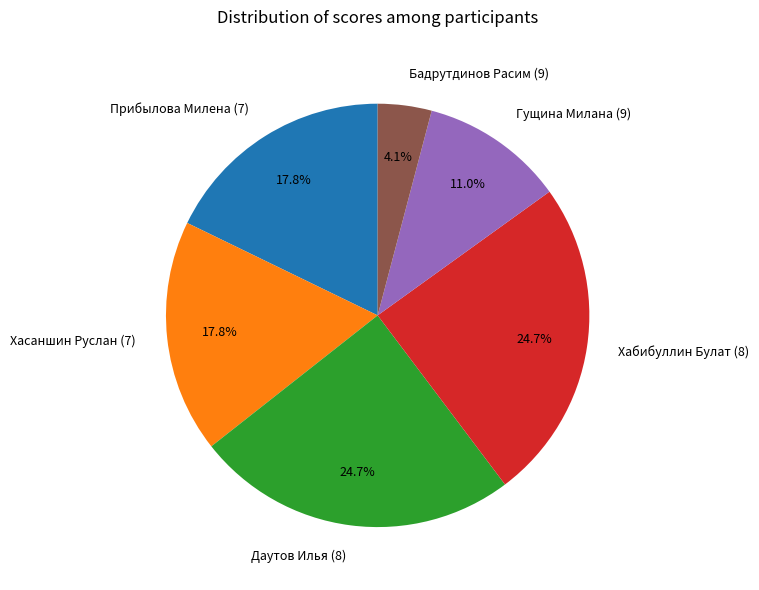

Count the number of slices in the pie.

6